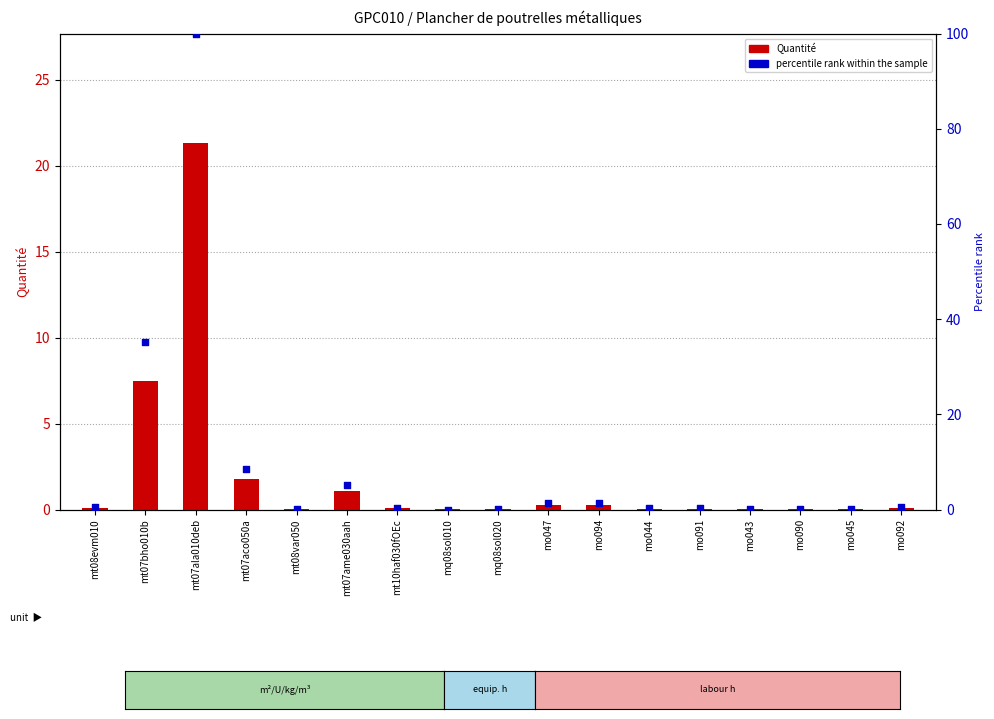

Which series has the widest spread of Y values?

percentile rank within the sample